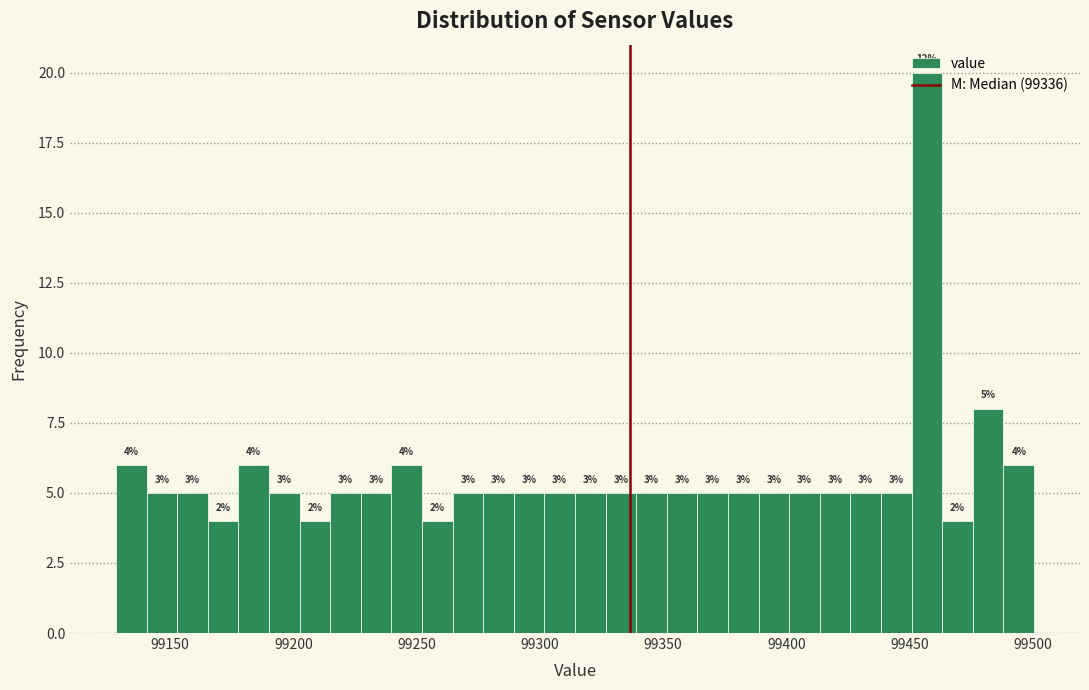

Around what value on the x-axis is the tallest bar? Give the approximate position of its centre, as read against the axis.

99455